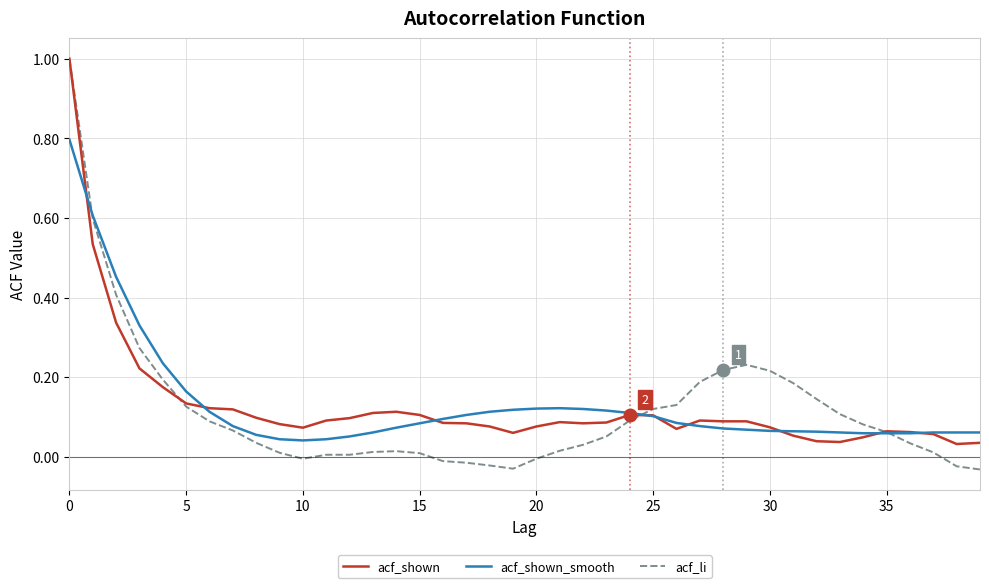

Which series has the widest spread of values?

acf_li